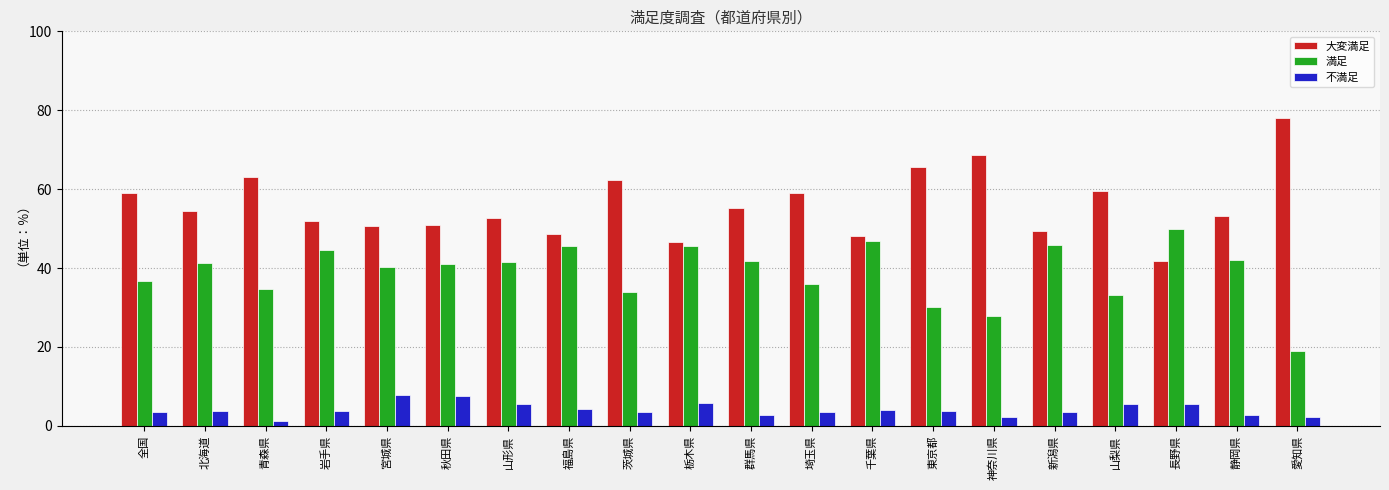

Is it true that 満足 equals 40.6 at 神奈川県?

False